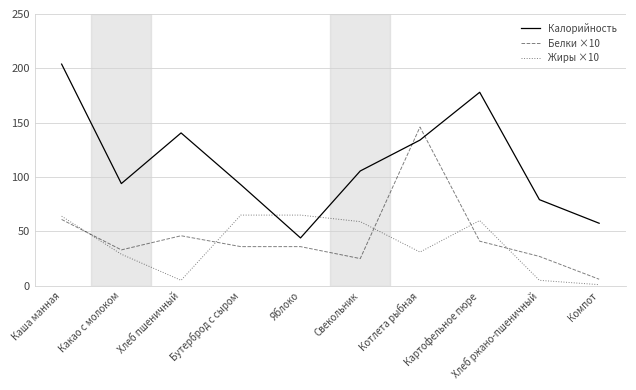

What is the sum of the Белки ×10 values at Картофельное пюре and Свекольник?

66.0